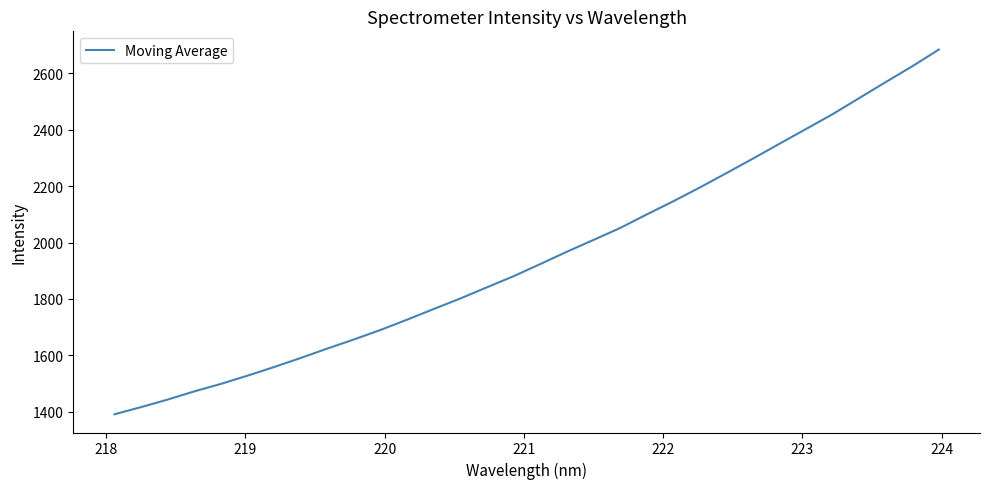

What is the minimum value shown in the chart?

1391.2